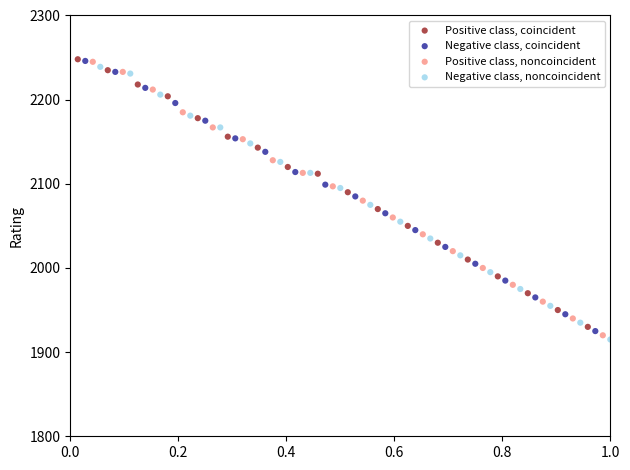

Which series contains the lowest Y value?

Negative class, noncoincident